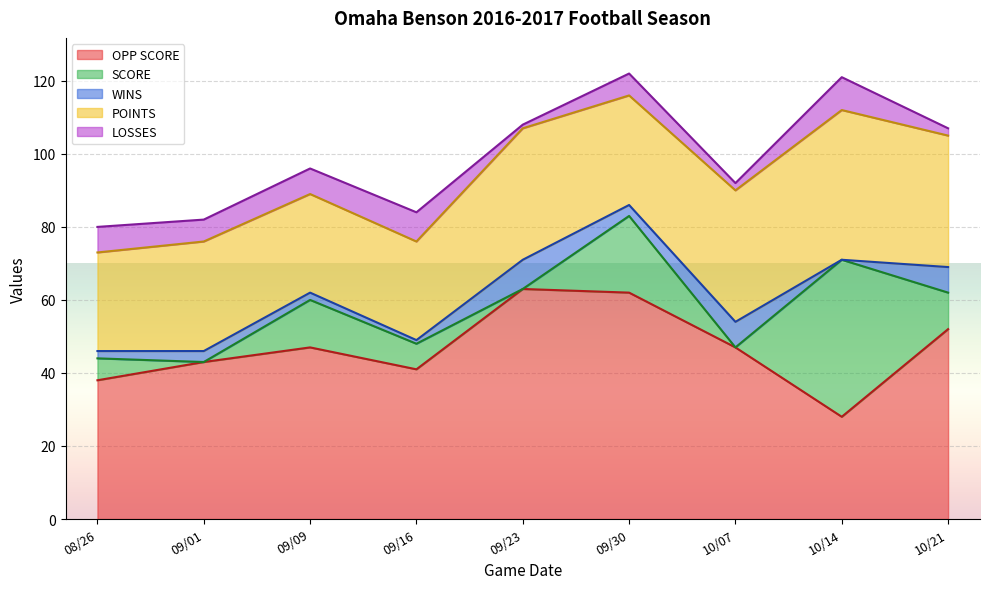

List the series in order of their peak value, lowest first.

WINS, LOSSES, POINTS, SCORE, OPP SCORE